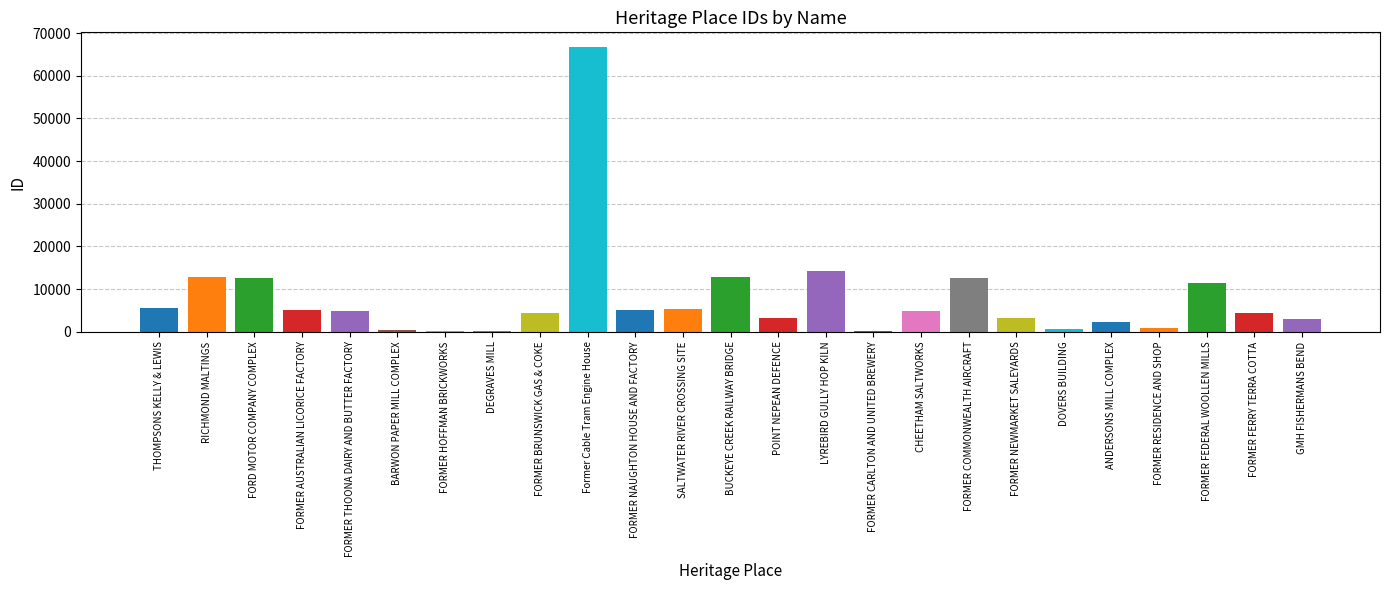

Between SALTWATER RIVER CROSSING SITE and FORMER RESIDENCE AND SHOP, which is larger?

SALTWATER RIVER CROSSING SITE